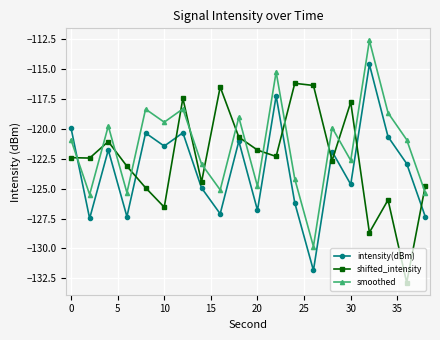

Which series has the largest total across all categories?

smoothed